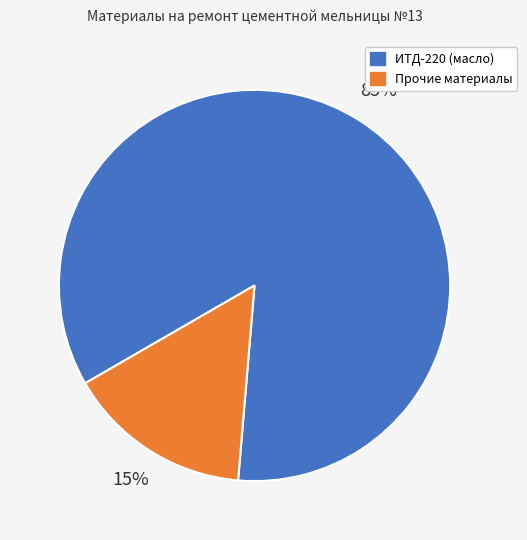

Which slice is the smallest?

Прочие материалы